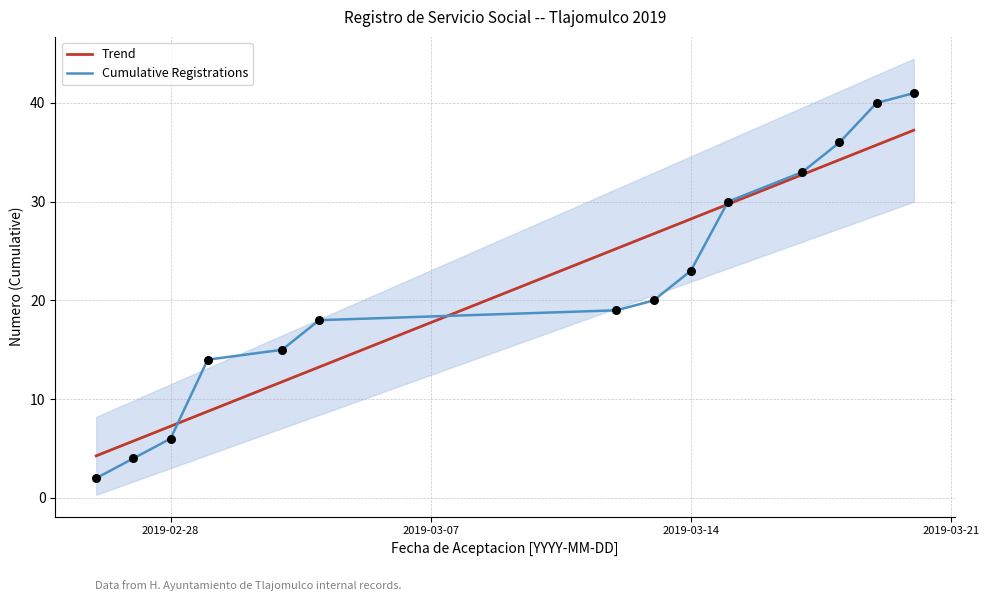

At how many categories does at least one series exceed 19?

8